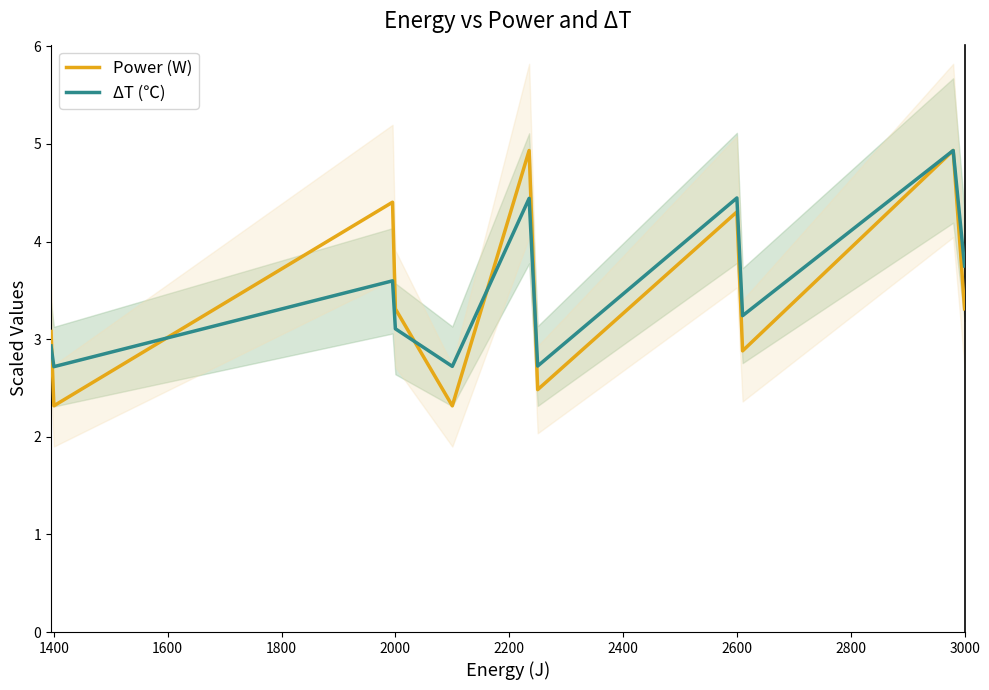

The value of ΔT (℃) at 2000 is 1.8. True or false?

False